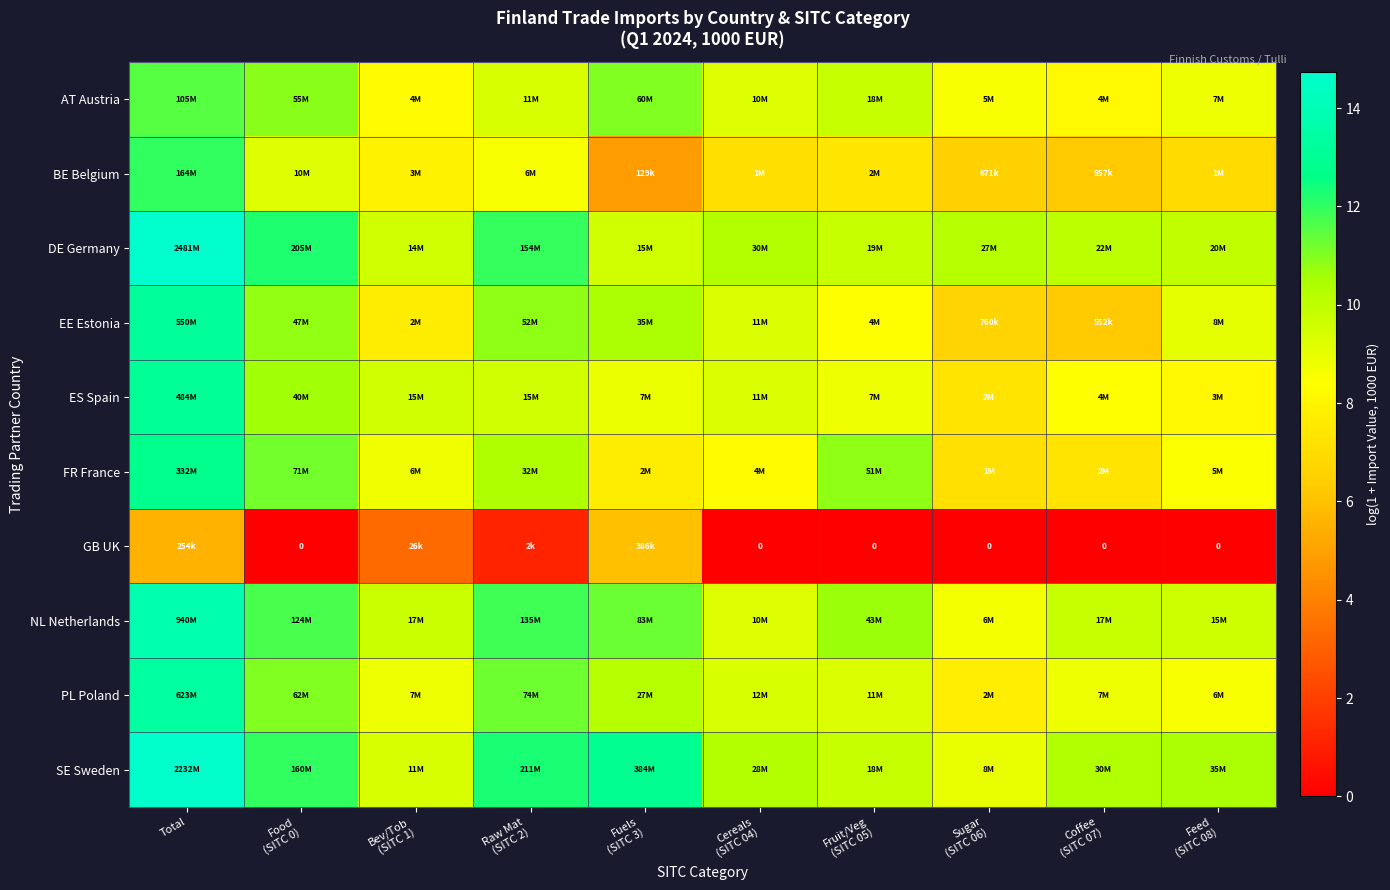

What is the approximate value of FR France at Cereals (SITC 04)?

8.3